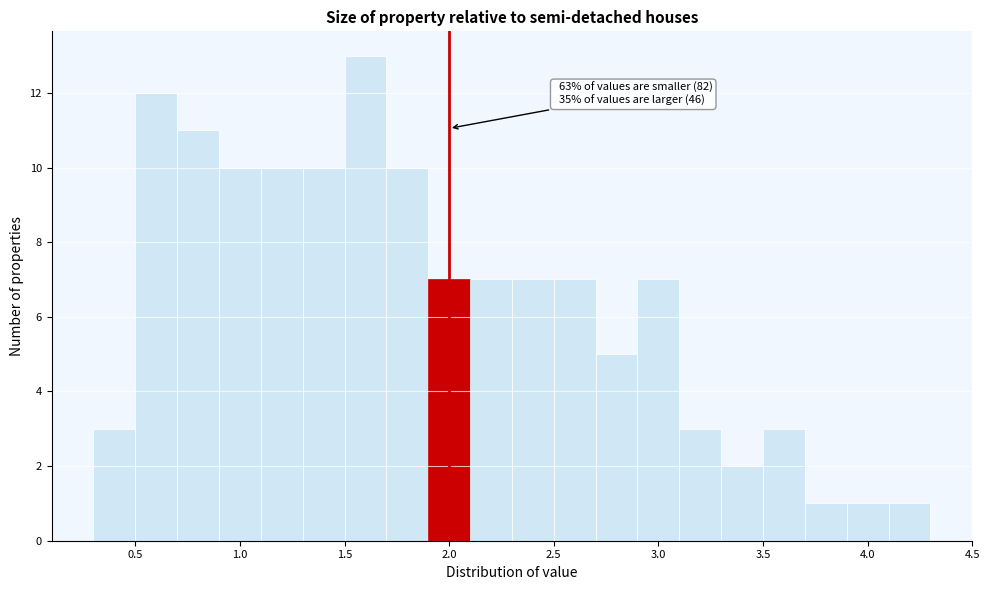

Which range on the x-axis has the tallest bar?

1.5 to 1.7